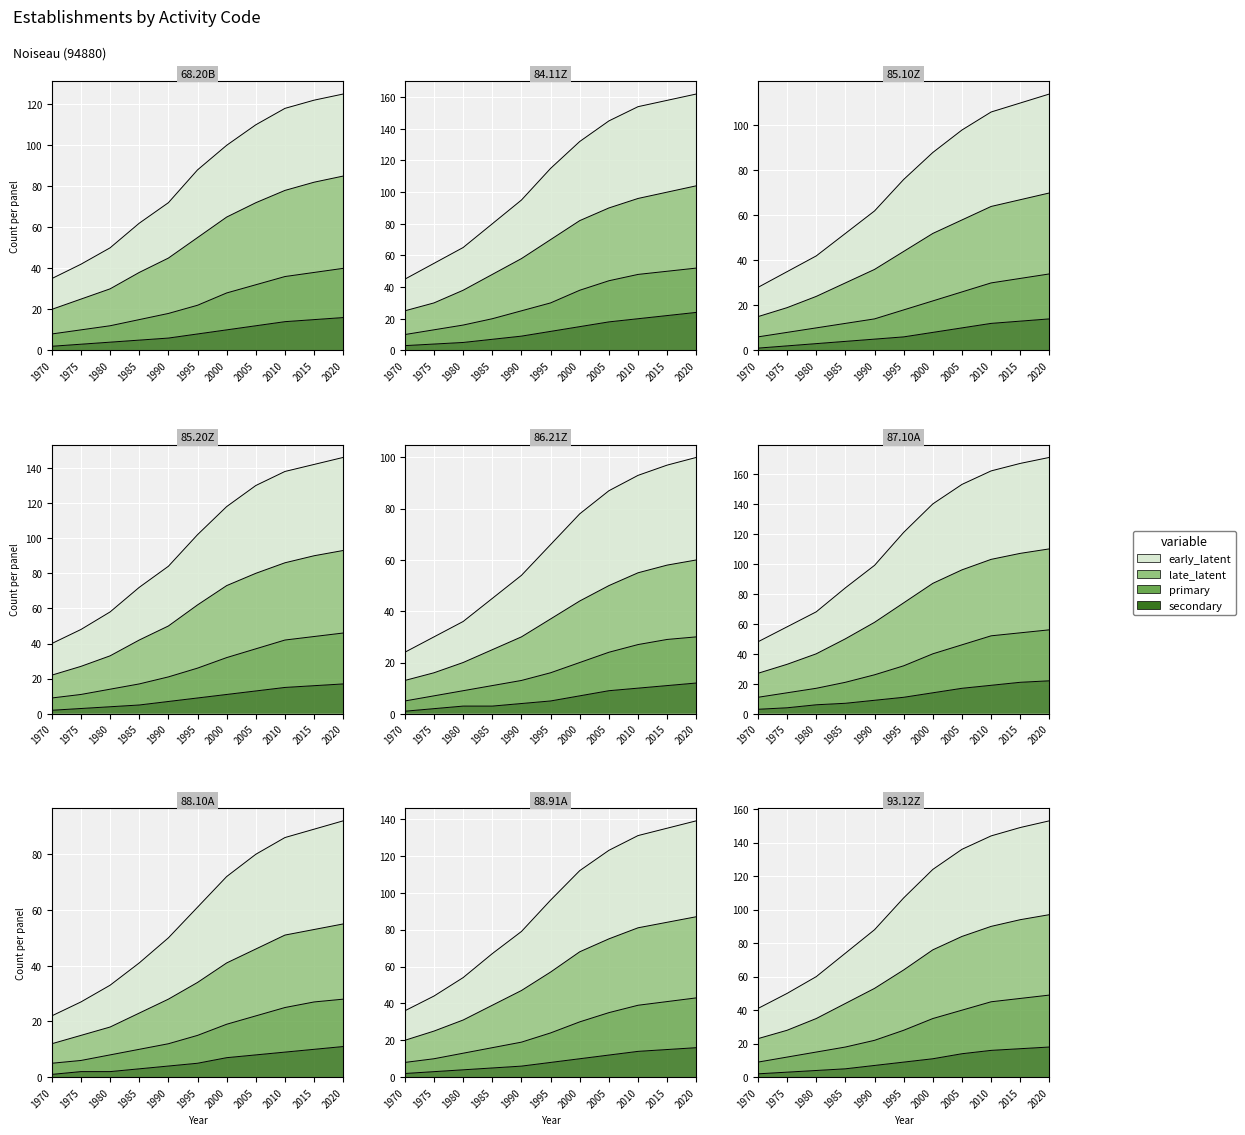

Which category has the lowest value across all series?

1970